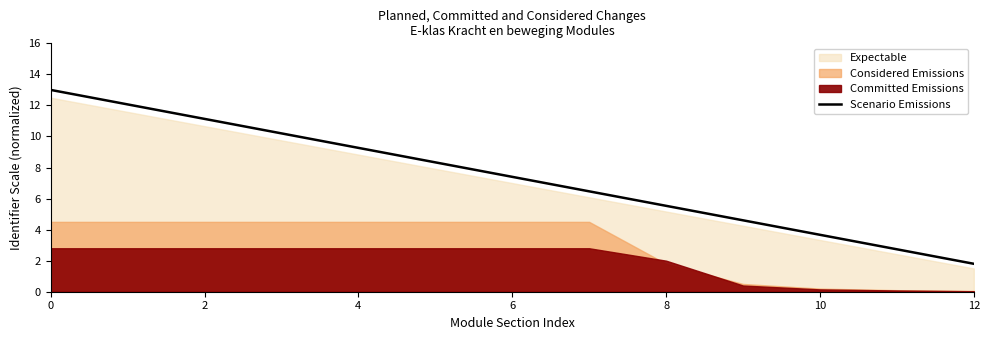

Is it true that Scenario Emissions equals 5.6 at 10?

False